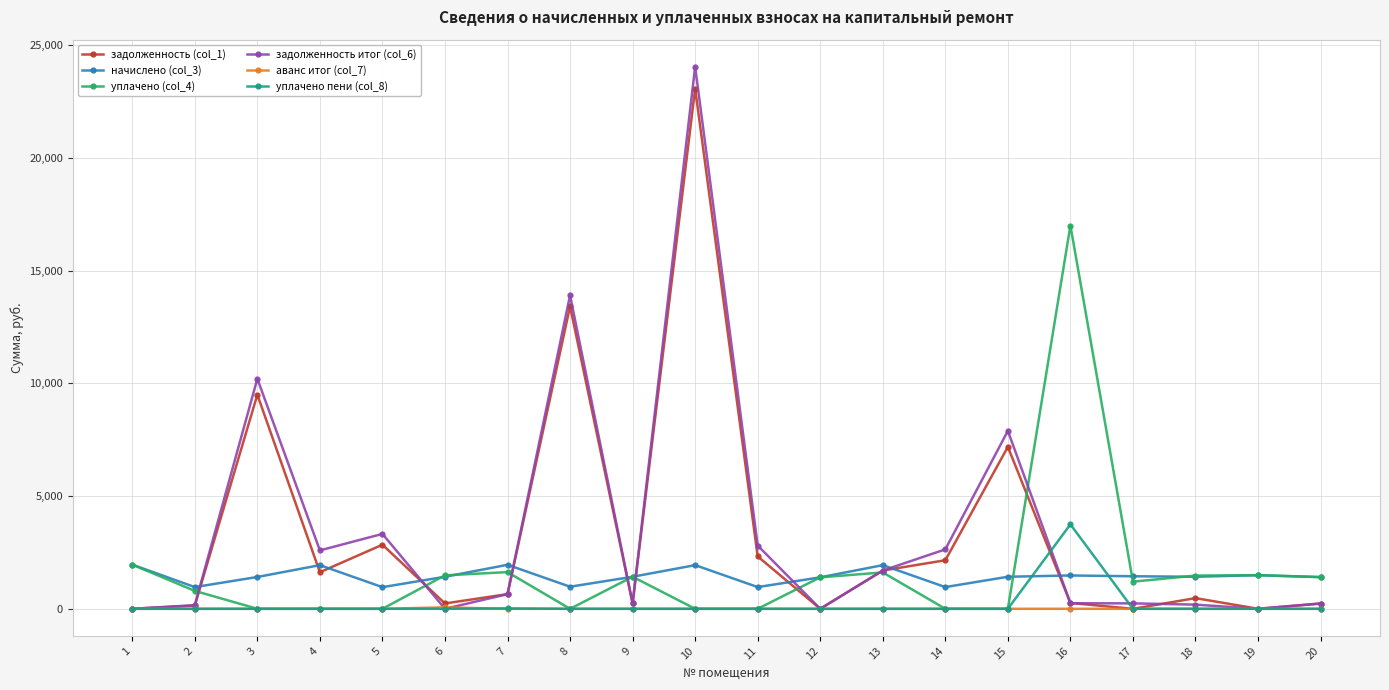

What is the average value of the уплачено (col_4) series?

1643.8